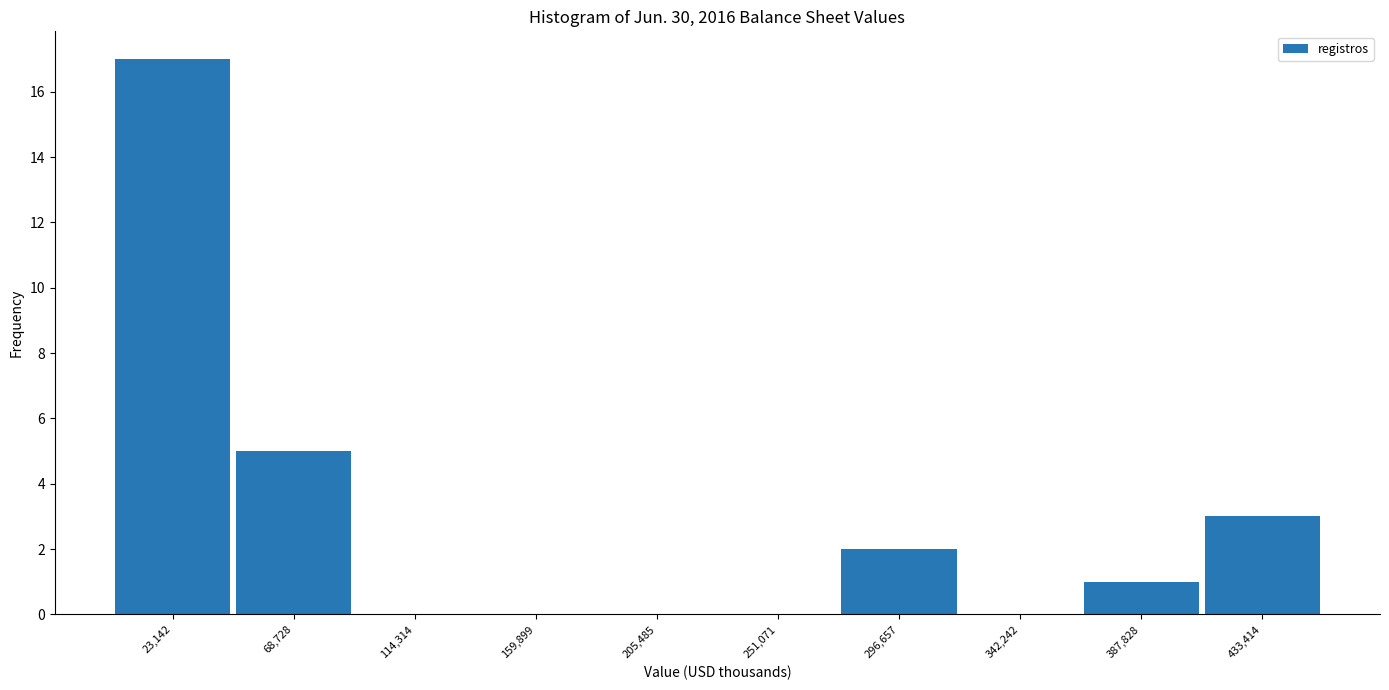

What is the height of the bar covering 275000 to 320000 on the x-axis? Neither the bar edges nor the heights are printed on the chart, so give them approximately, as read against the axes.

2